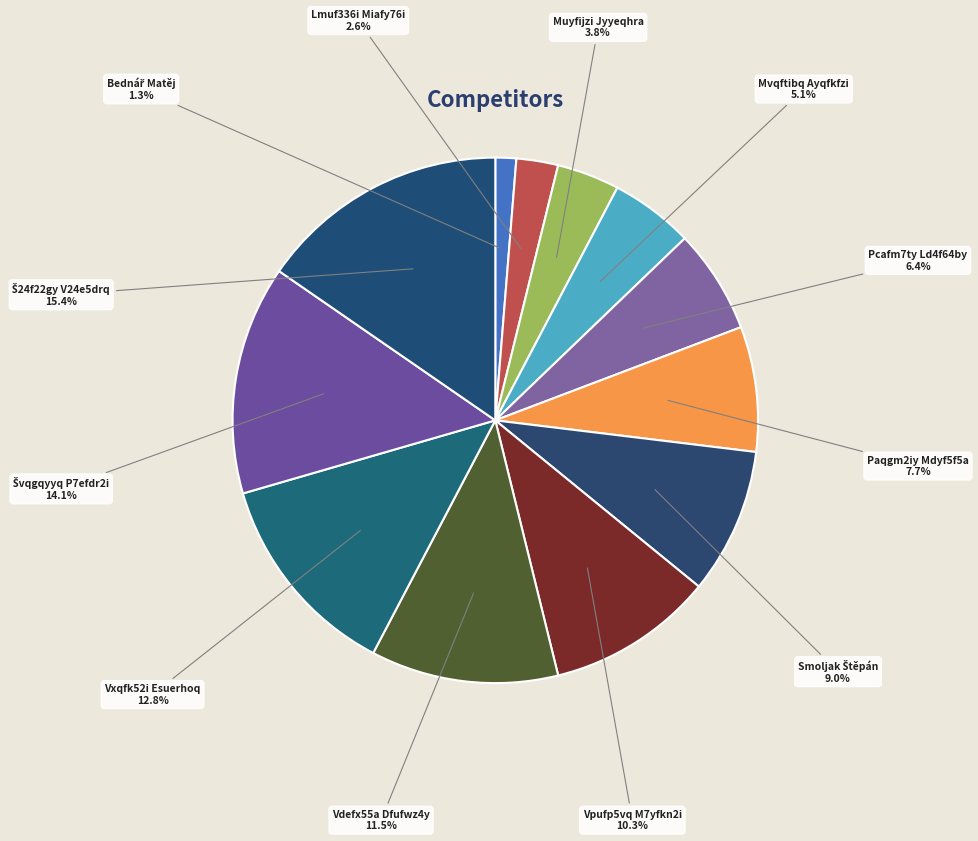

To the nearest percent, what is the average slice percentage?

8%